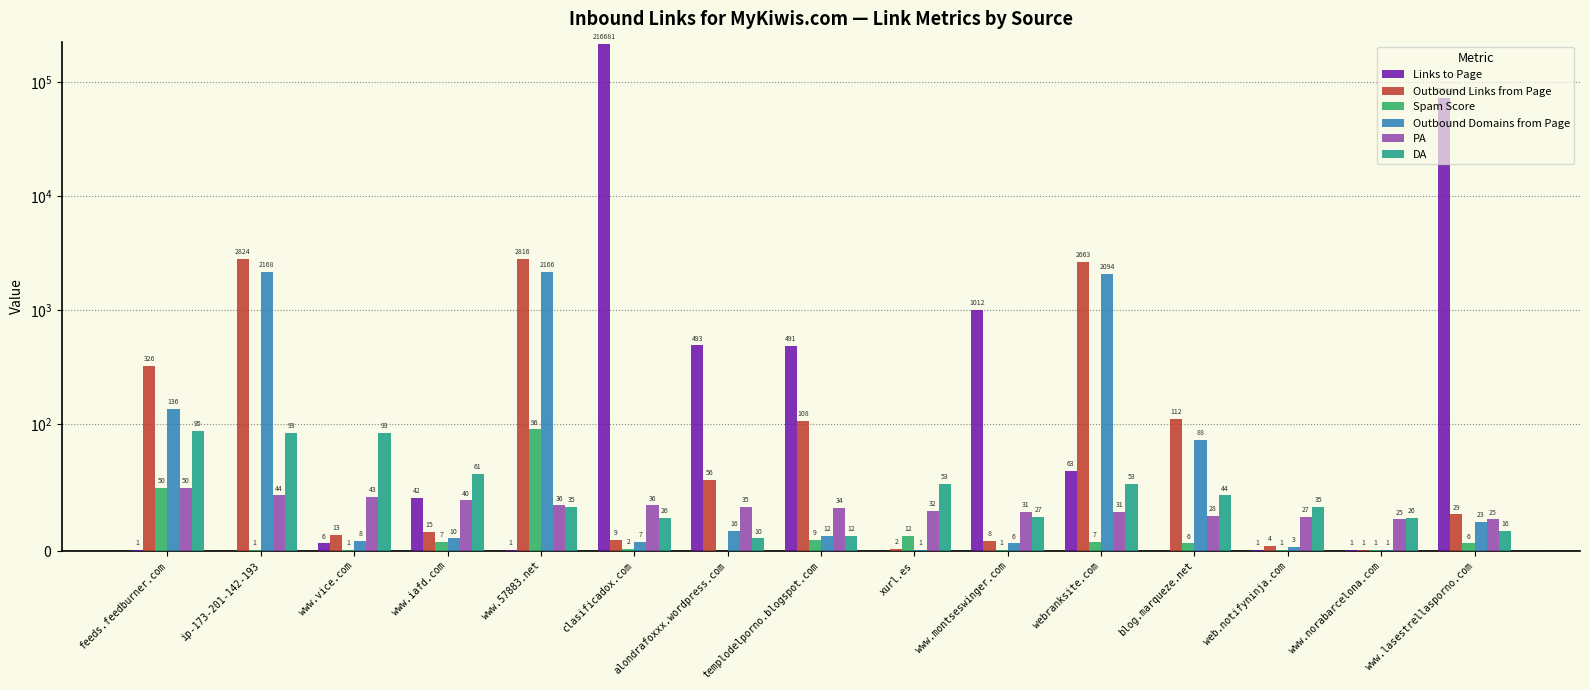

What is the label of the 8th bar from the left?

templodelporno.blogspot.com